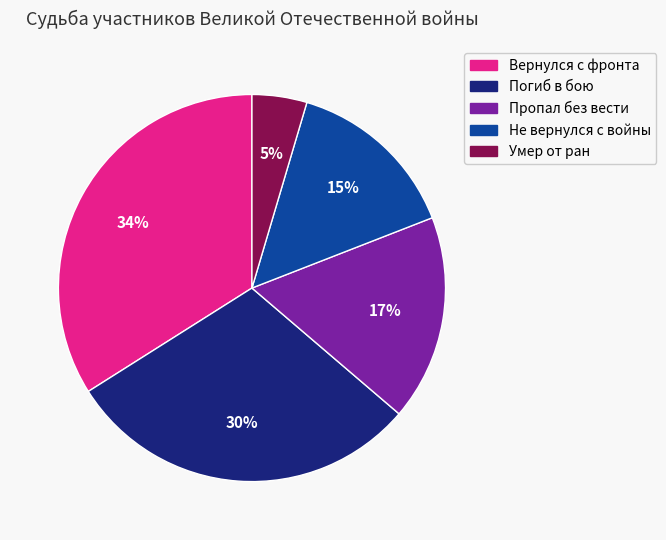

To the nearest percent, what is the combined percentage of Погиб в бою and Пропал без вести?

47%